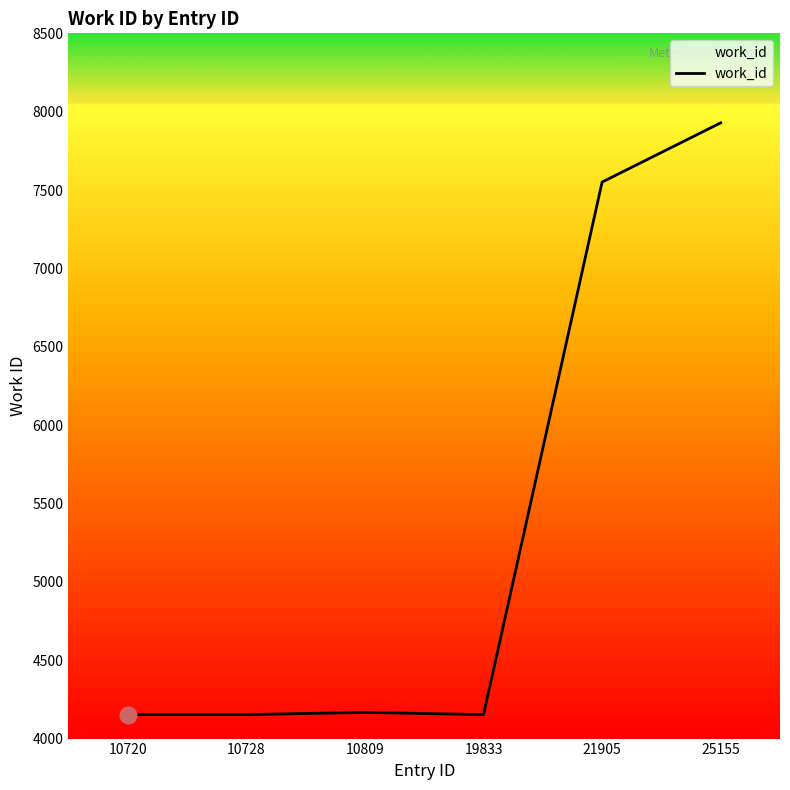

True or false: the data shows 7500 at 10809.

False